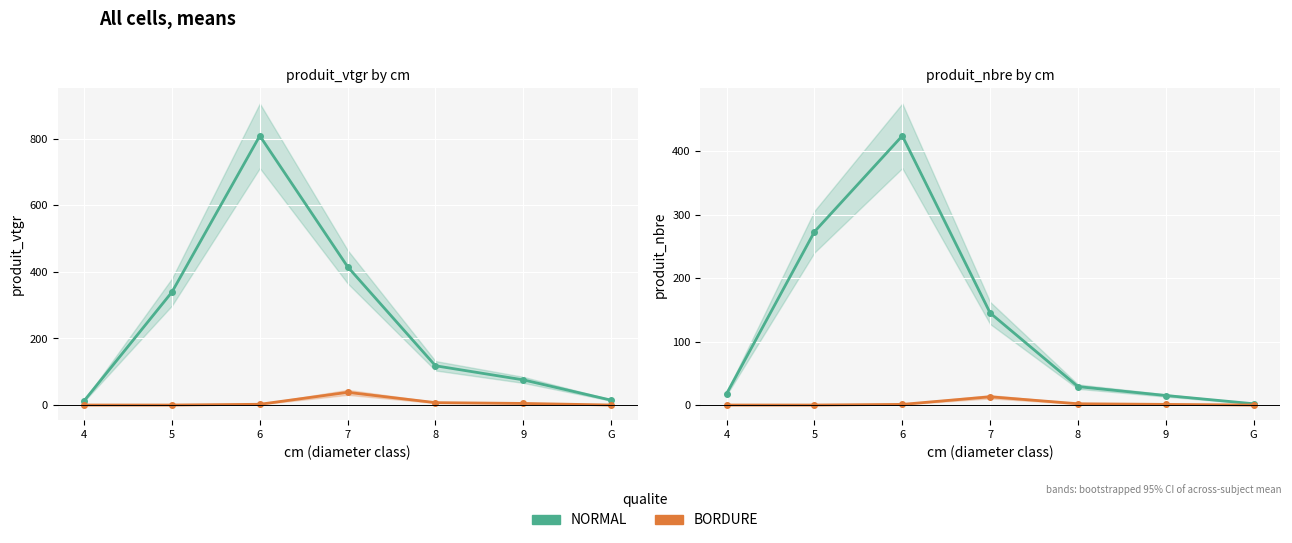

Which series changed the most between 6 and 7?

NORMAL